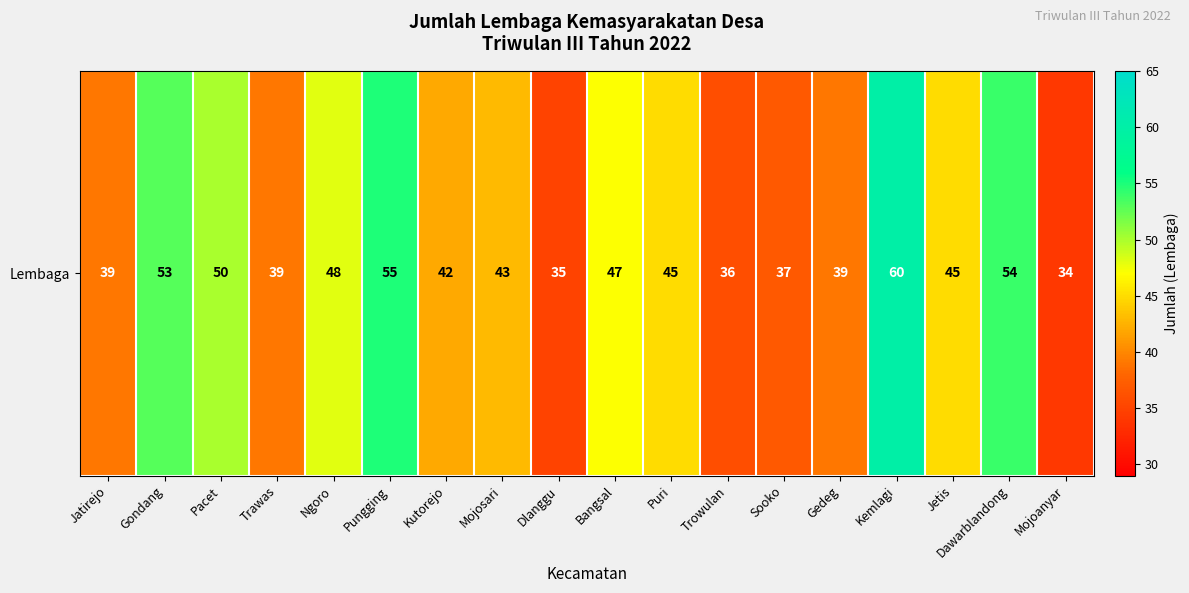

Which label corresponds to the largest value in the chart?

Kemlagi